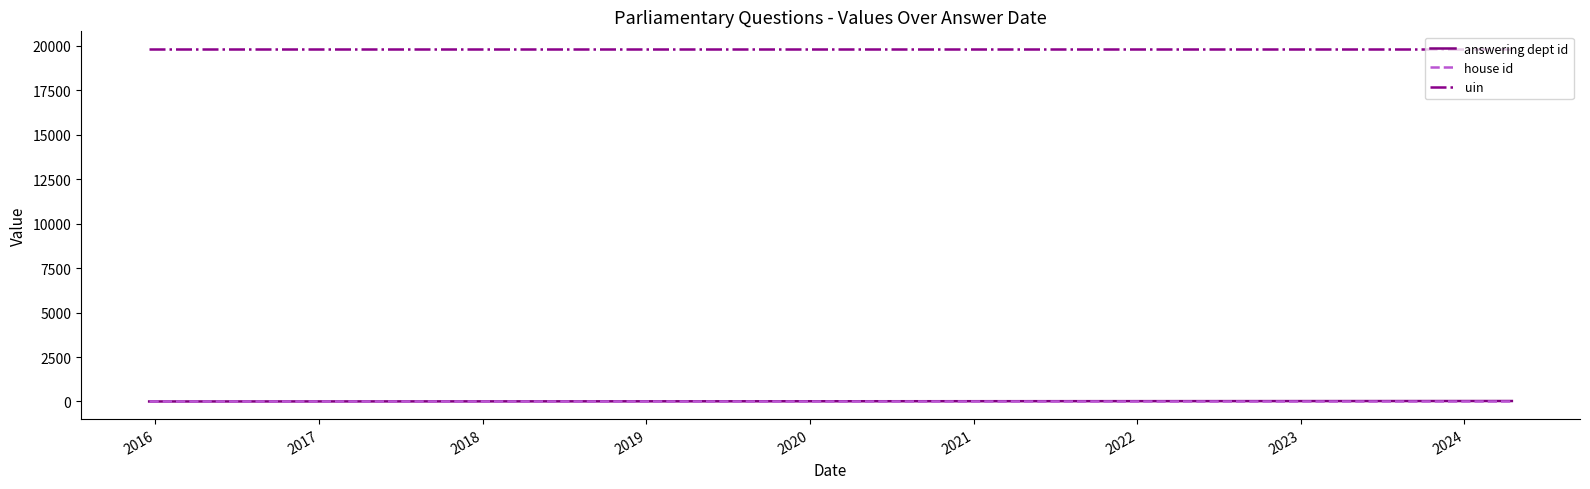

What is the maximum value for uin?

19829